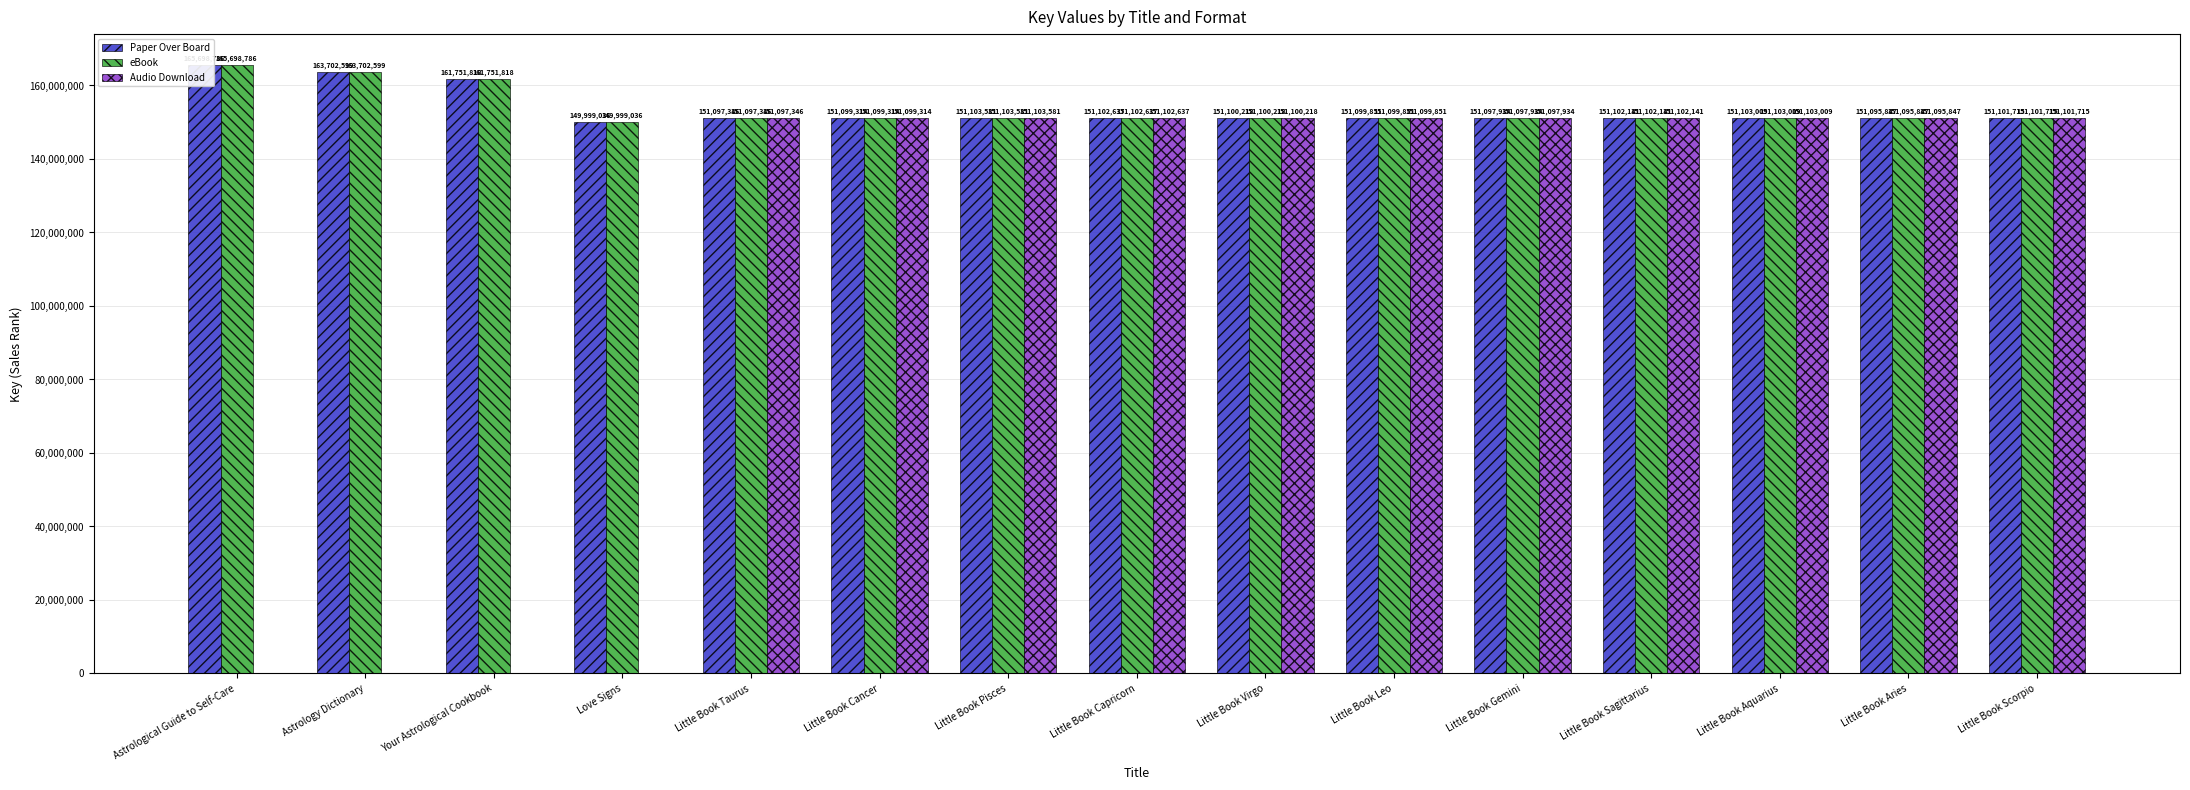

What position from the right is Little Book Scorpio?

1